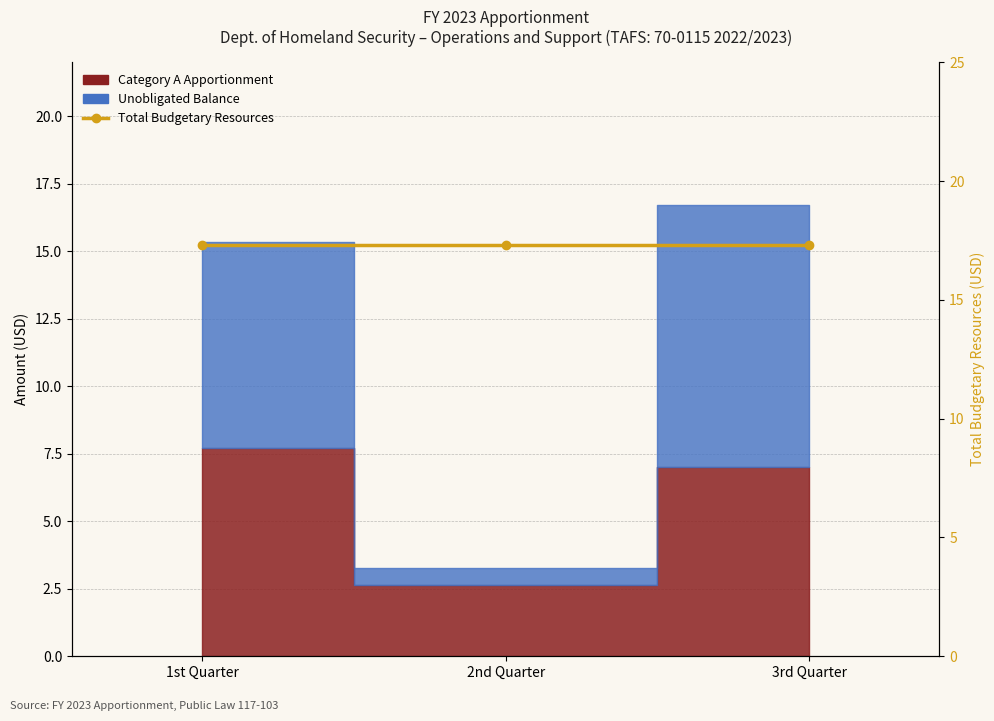

The value of Category A Apportionment at 3rd Quarter is 9.1. True or false?

False